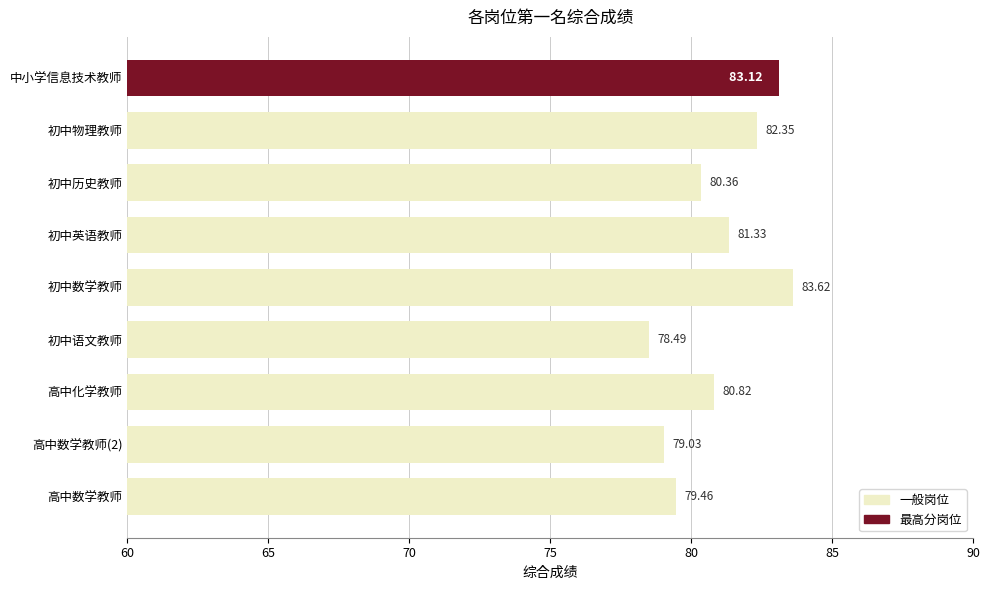

At which category does the chart reach its peak across all series?

初中数学教师